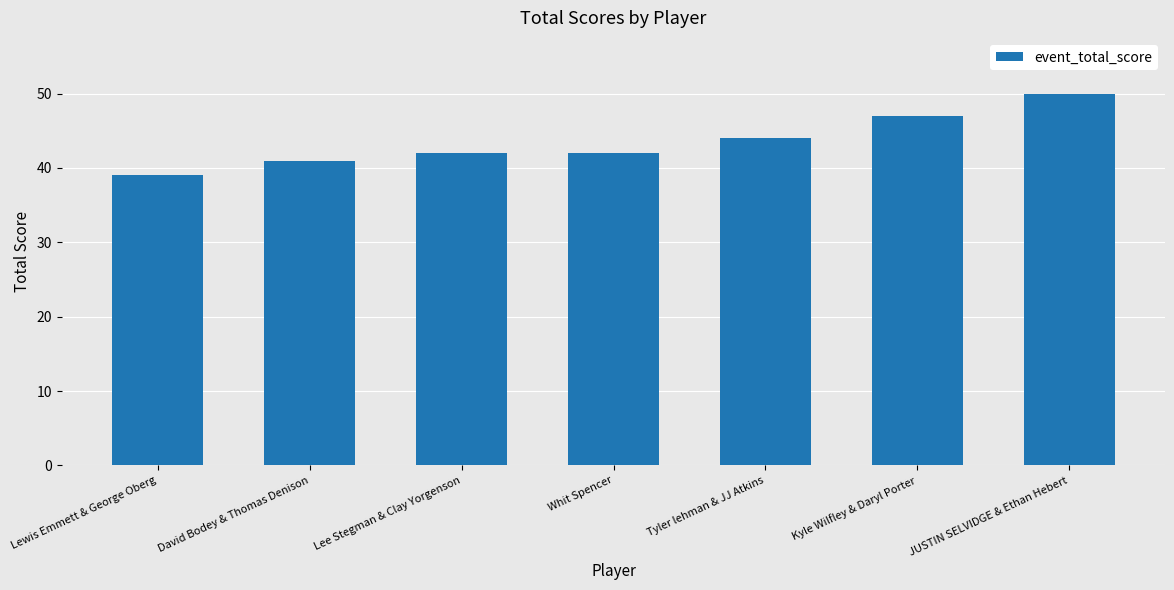

Where is the data nearest to the value 44?

Tyler lehman & JJ Atkins